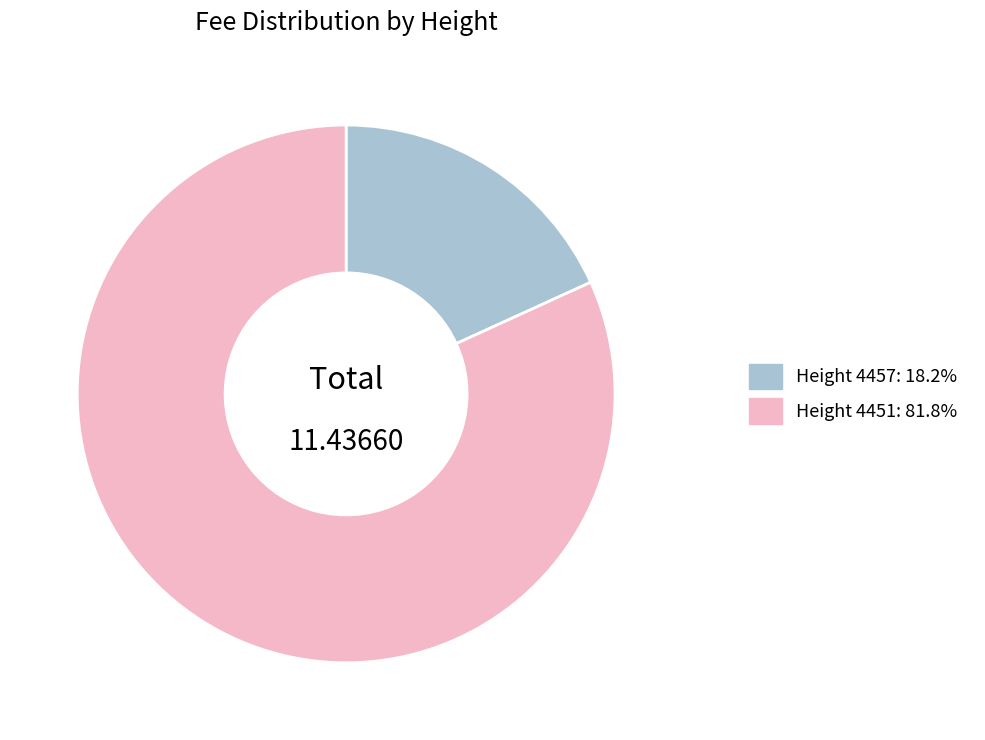

Is there any slice that represents more than half of the pie?

Yes